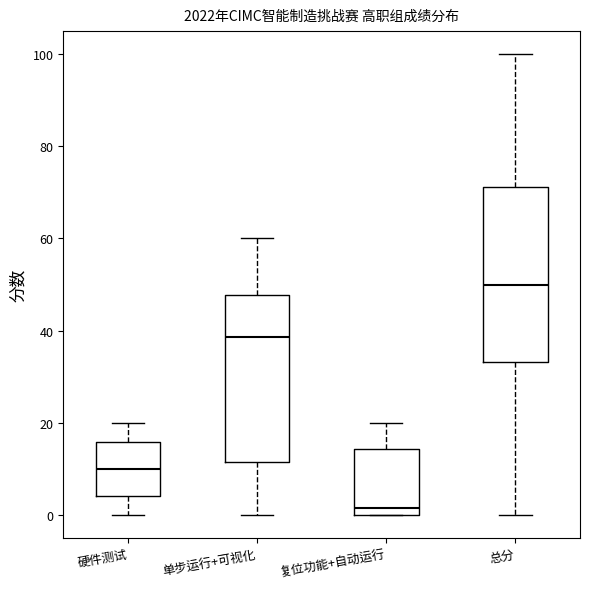

Reading left to right, read every box against the y-axis: the position of its median line, the range the box covers, and the ends of its whiskers. The values are not printed on the chart, so give them approximately, as read against the axis.

硬件测试: median 10, box 4 to 16, whiskers 0 to 20
单步运行+可视化: median 38, box 12 to 48, whiskers 0 to 60
复位功能+自动运行: median 2, box 0 to 14, whiskers 0 to 20
总分: median 50, box 34 to 72, whiskers 0 to 100